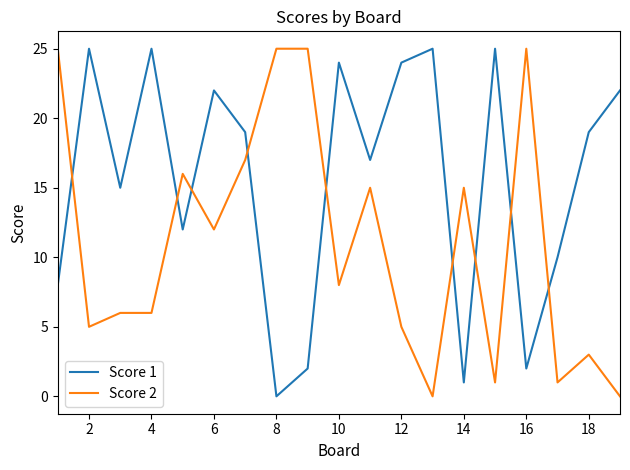

List the series in order of their overall mean, lowest first.

Score 2, Score 1